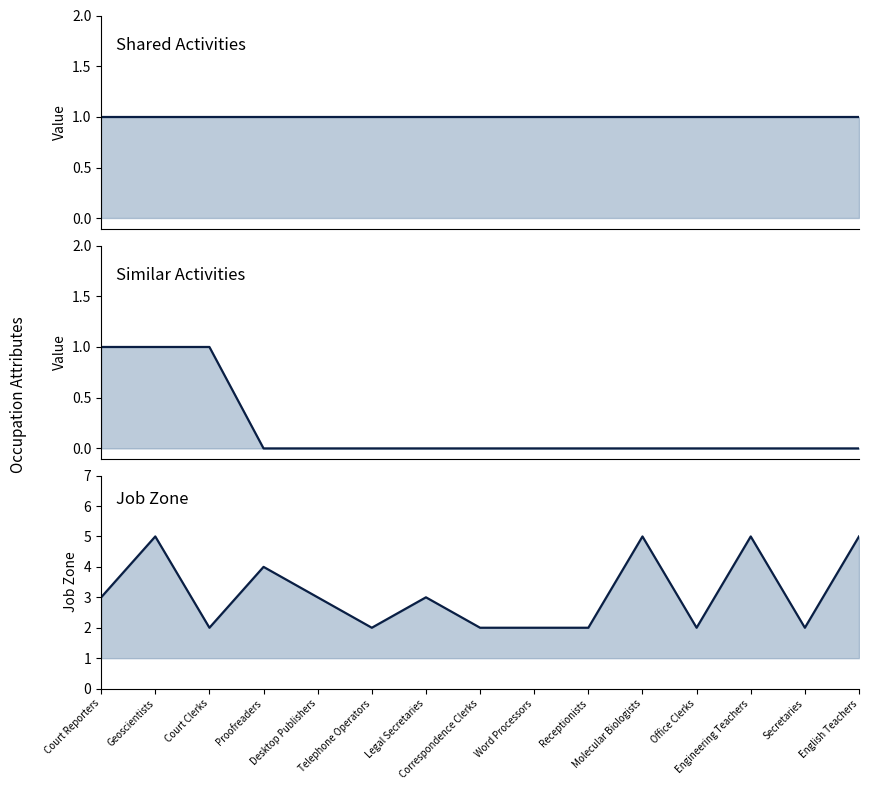

True or false: Job Zone has a value of 2 at Court Clerks.

True